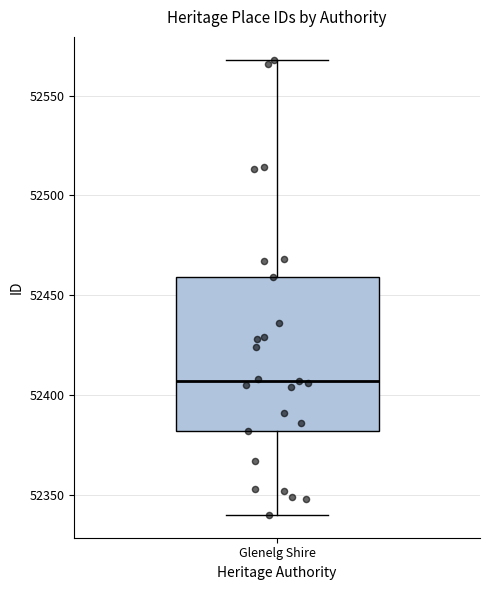

Transcribe this box plot: give where the median line is, the range the box spans, and where the two whiskers end, as read against the y-axis. The values are not printed on the chart, so give them approximately, as read against the axis.

median 52405, box 52380 to 52460, whiskers 52340 to 52570